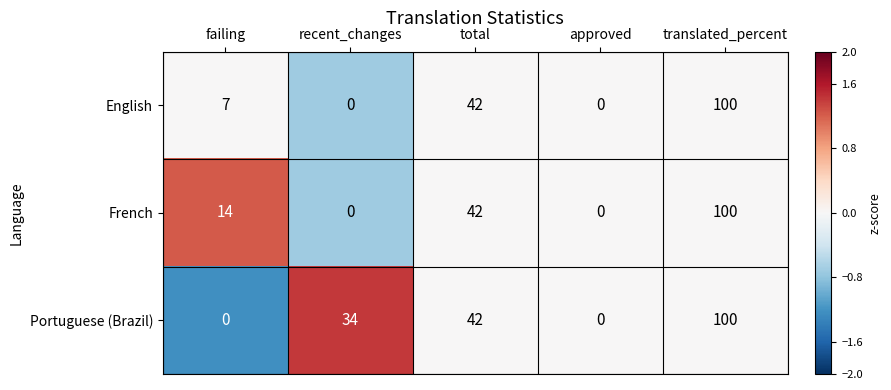

What is the total value across all series at total?

126